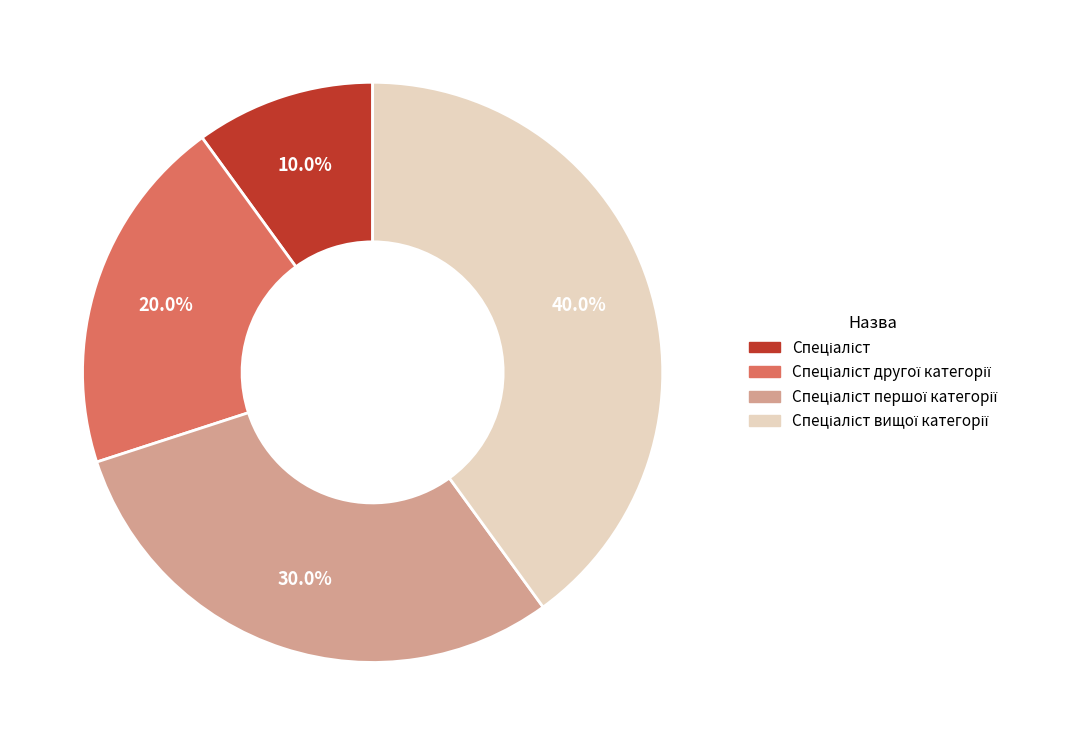

How many segments does this pie chart have?

4